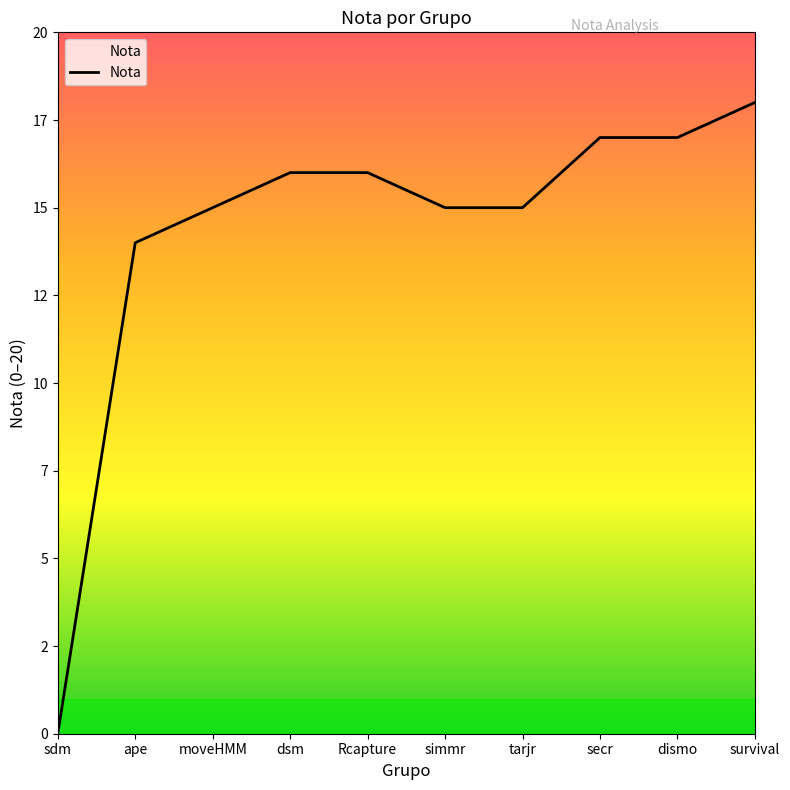

What is the difference between the maximum and minimum values?

18